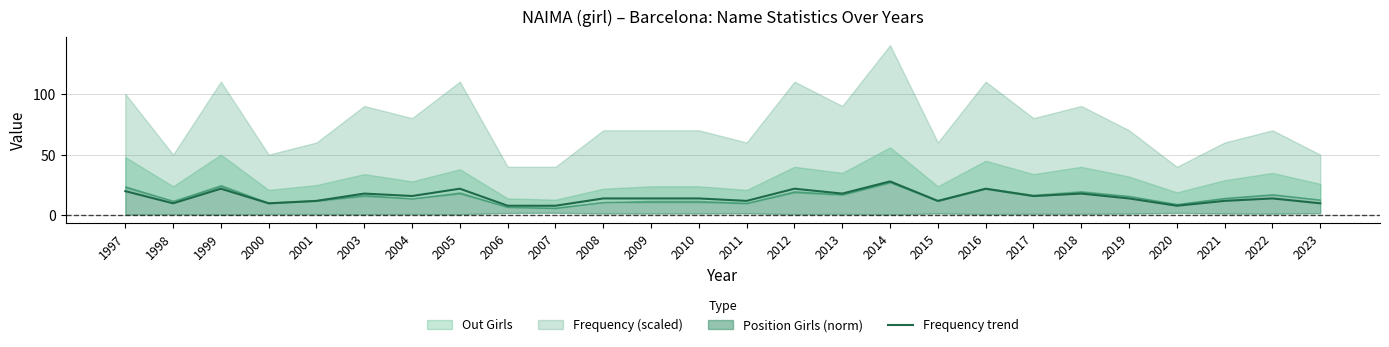

Is it true that the value at 2016 is 8?

False